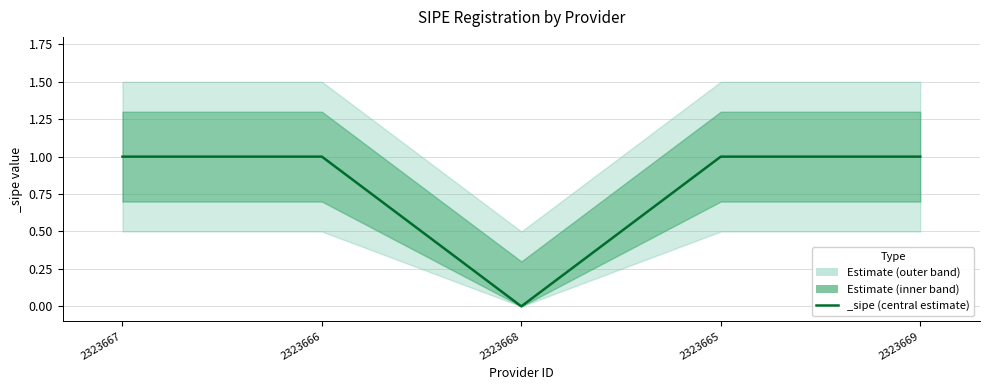

Is it true that the value at 2323666 is 1?

True